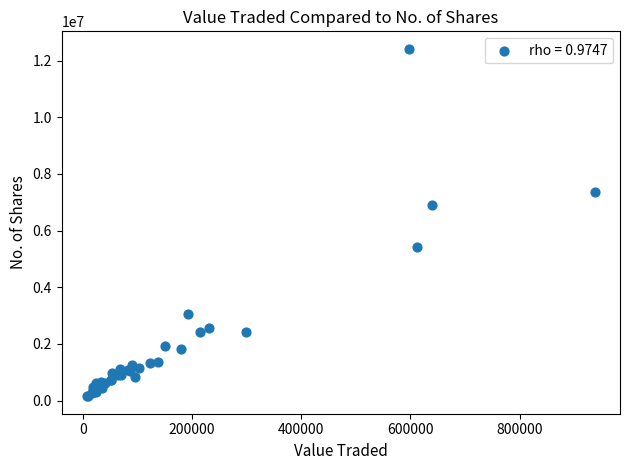

What Y value in the scatter plot is closest to 6285007?

6896966